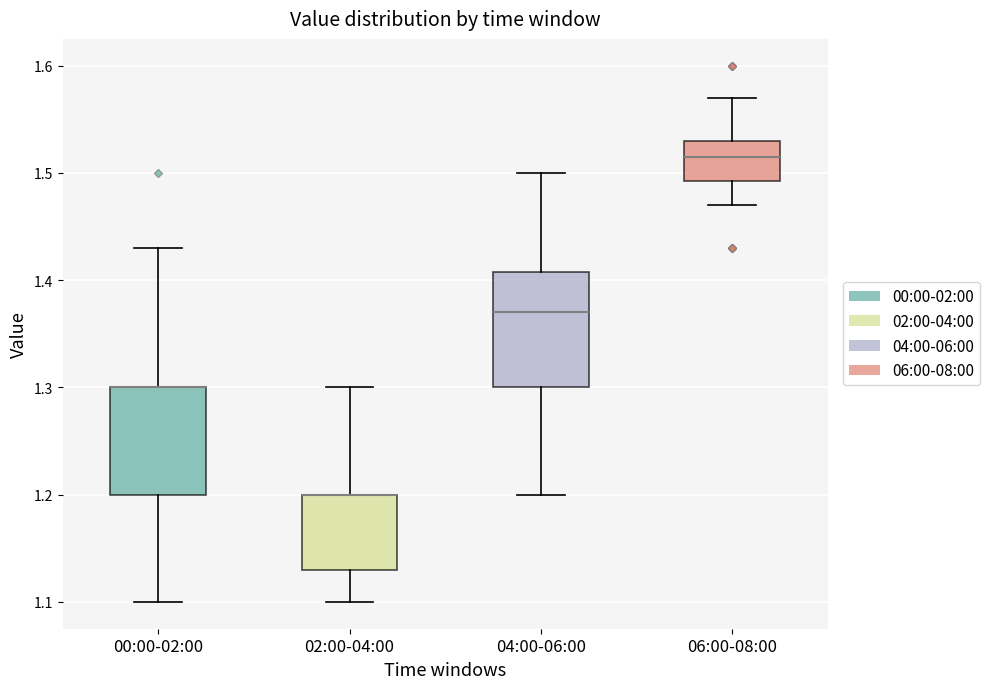

Where does the upper whisker of the box for 00:00-02:00 end on the y-axis? The values are not printed on the chart, so give them approximately, as read against the axis.

1.43